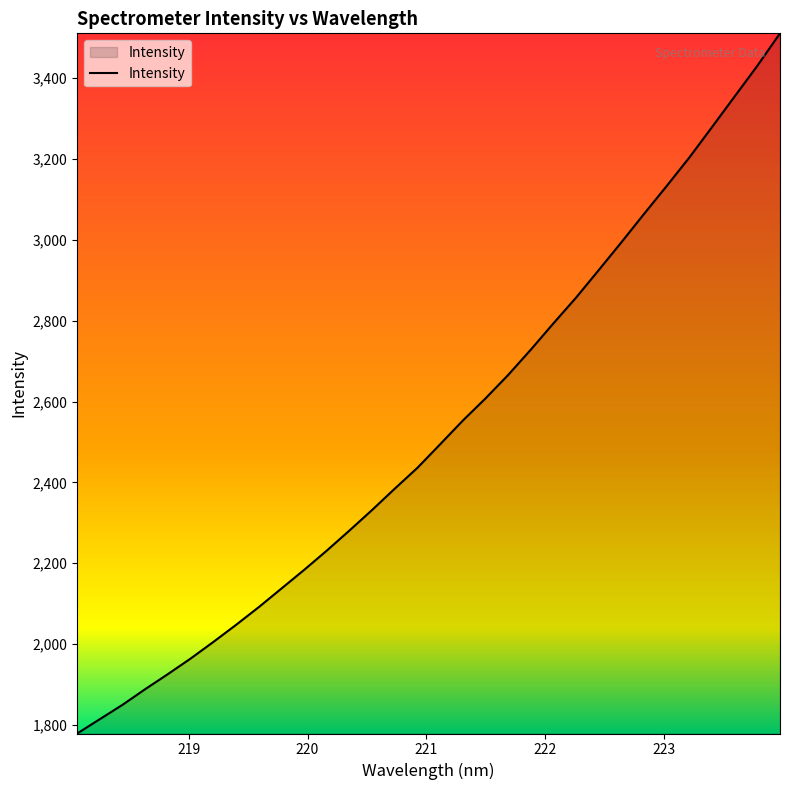

What is the maximum value shown in the chart?

3510.9